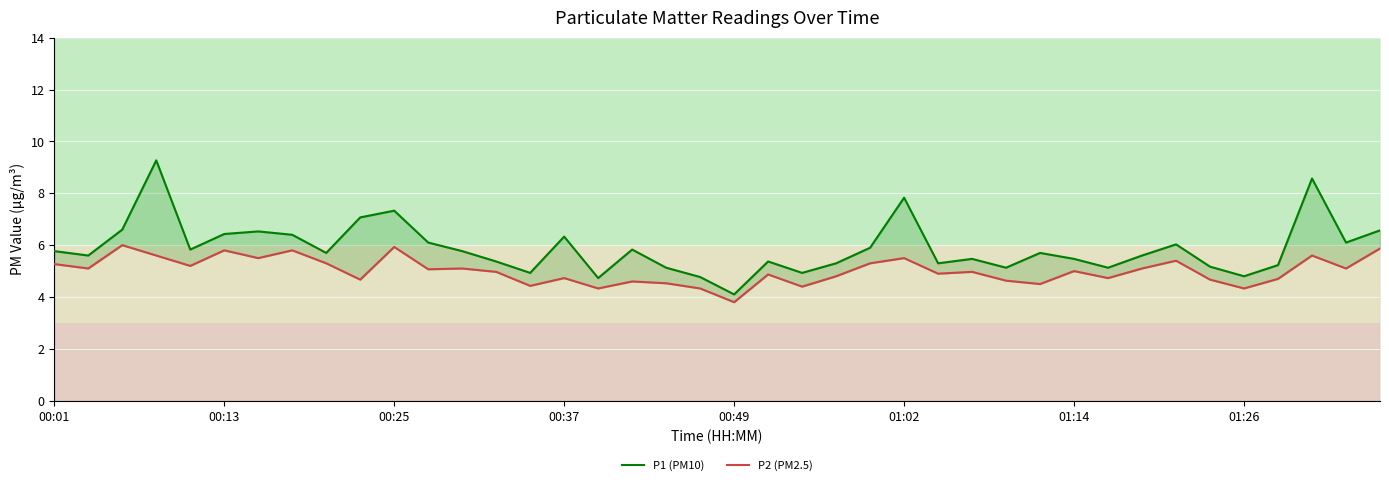

Does the chart display data point markers on the line(s)?

No